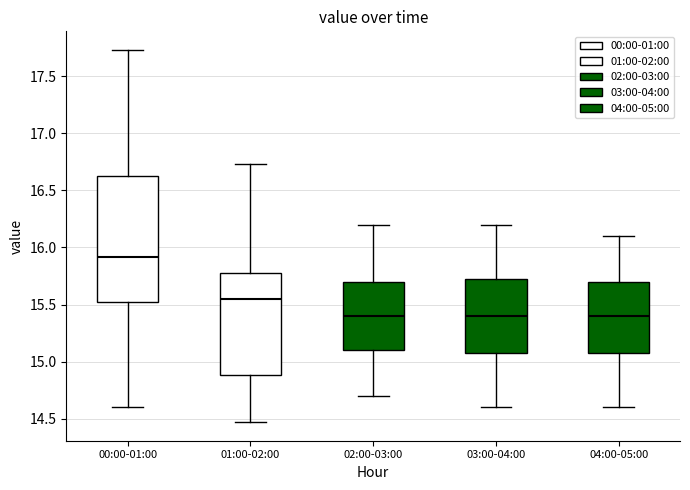

Reading left to right, read every box against the y-axis: the position of its median line, the range the box covers, and the ends of its whiskers. The values are not printed on the chart, so give them approximately, as read against the axis.

00:00-01:00: median 15.90, box 15.50 to 16.65, whiskers 14.60 to 17.75
01:00-02:00: median 15.55, box 14.90 to 15.75, whiskers 14.45 to 16.75
02:00-03:00: median 15.40, box 15.10 to 15.70, whiskers 14.70 to 16.20
03:00-04:00: median 15.40, box 15.10 to 15.75, whiskers 14.60 to 16.20
04:00-05:00: median 15.40, box 15.10 to 15.70, whiskers 14.60 to 16.10